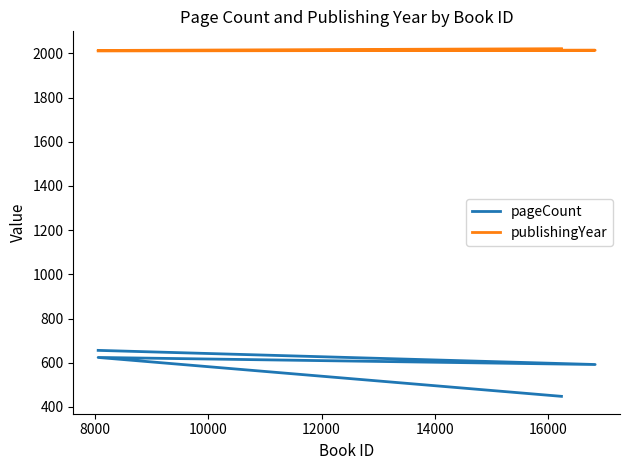

What value does the publishingYear series have at 8000?

2014